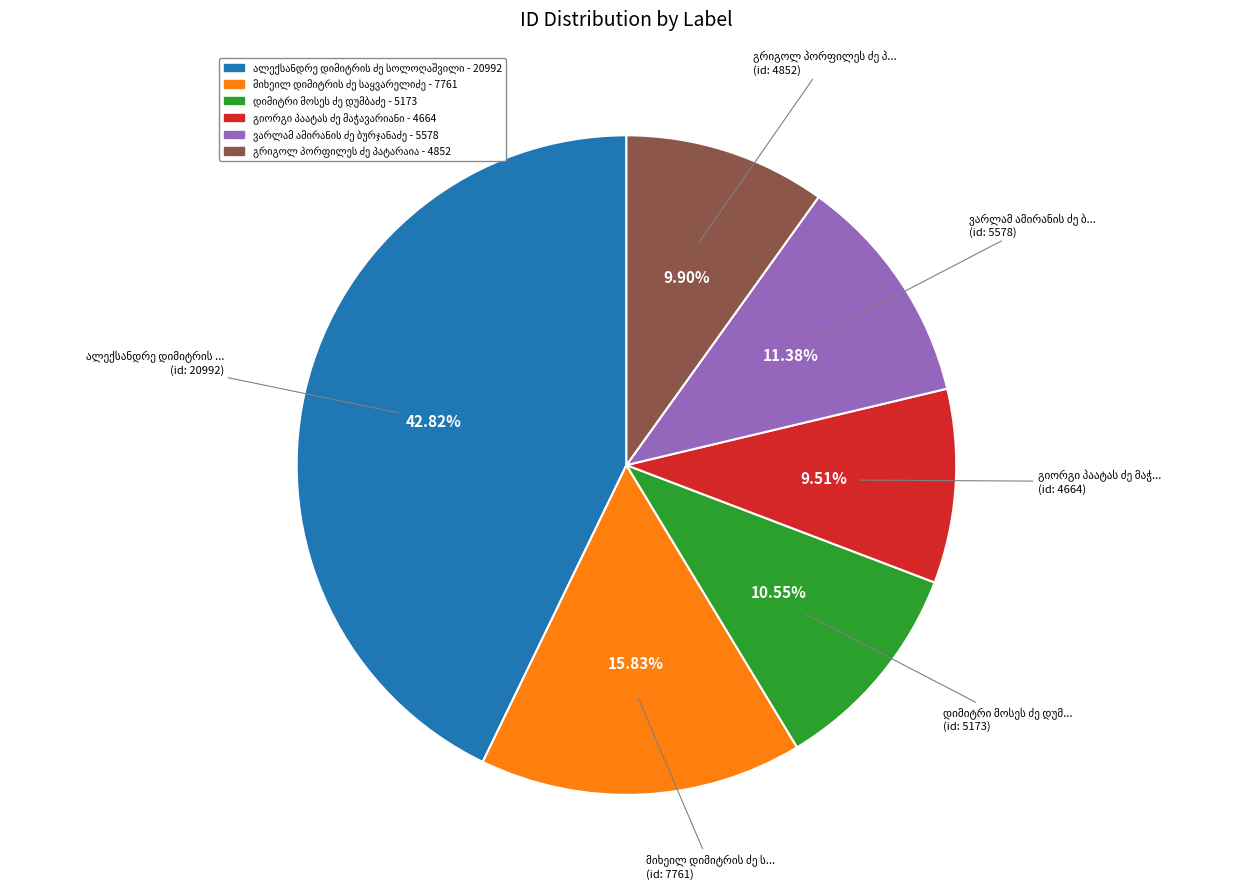

Does any single category account for the majority?

No